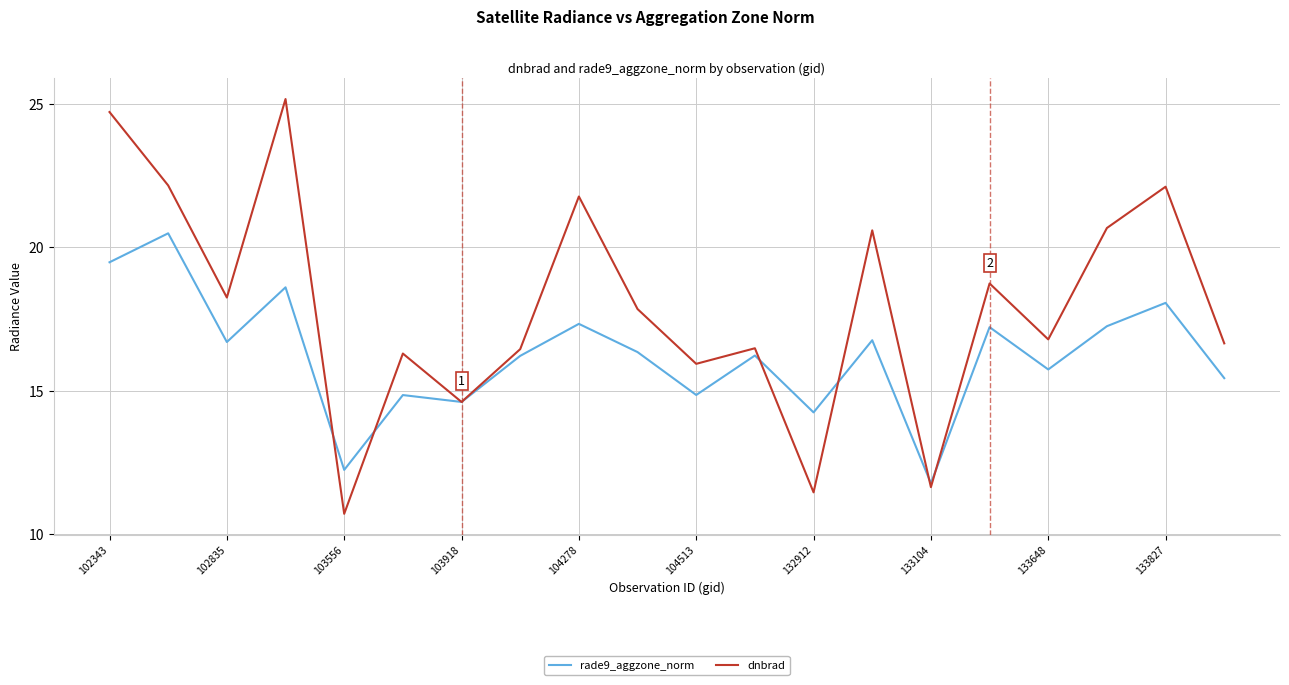

Which series has the widest spread of values?

dnbrad